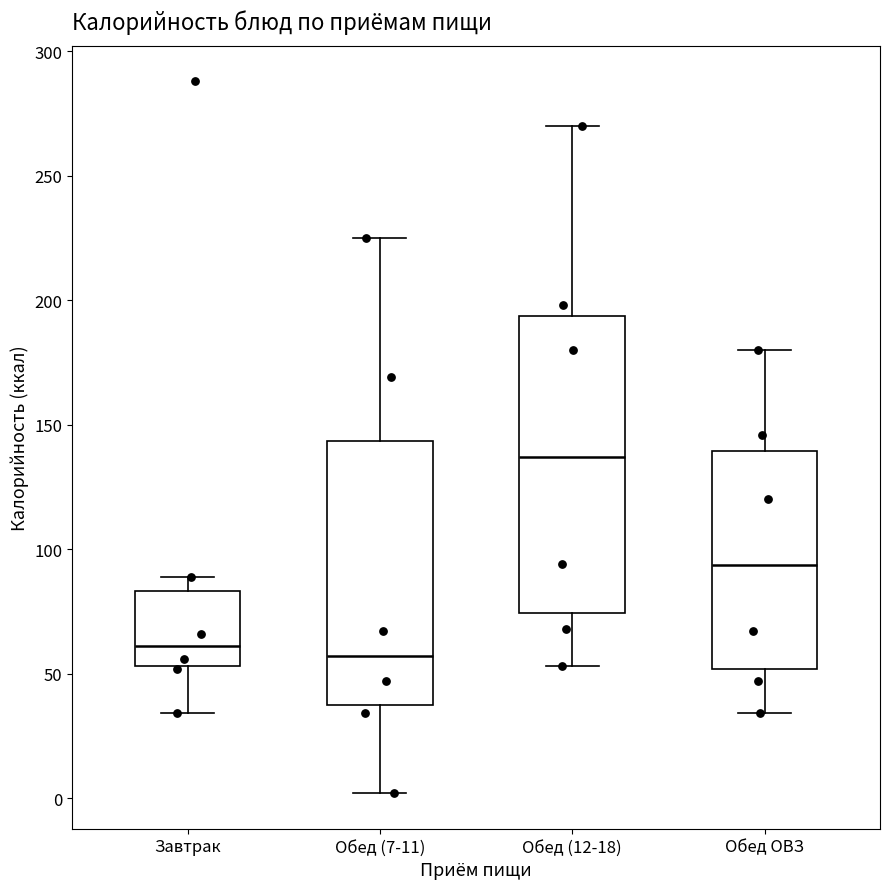

Which box's median line is the highest?

Обед (12-18)